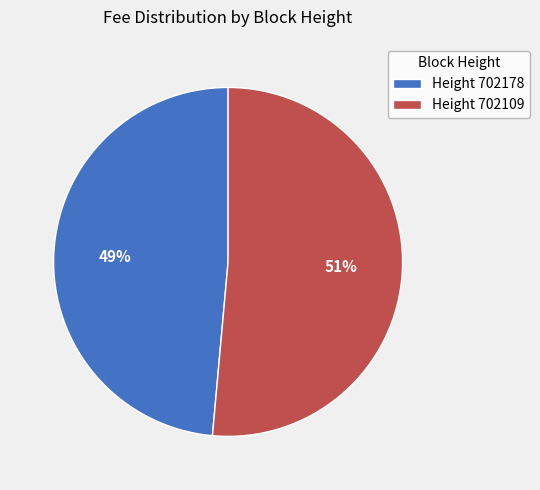

How many segments does this pie chart have?

2